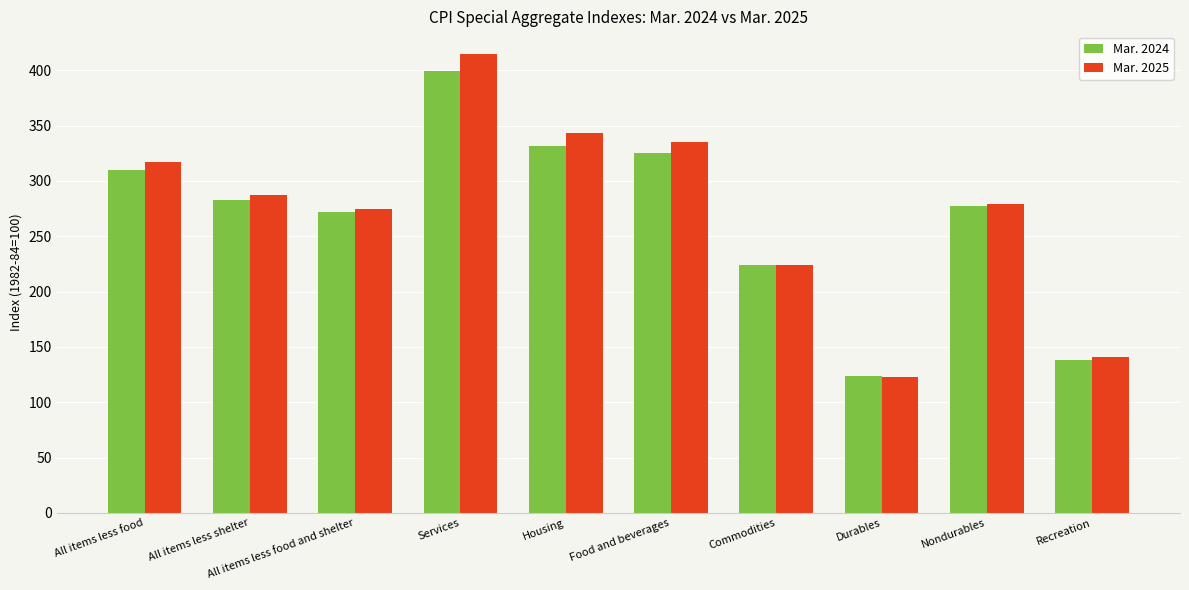

How many groups of bars are there?

10